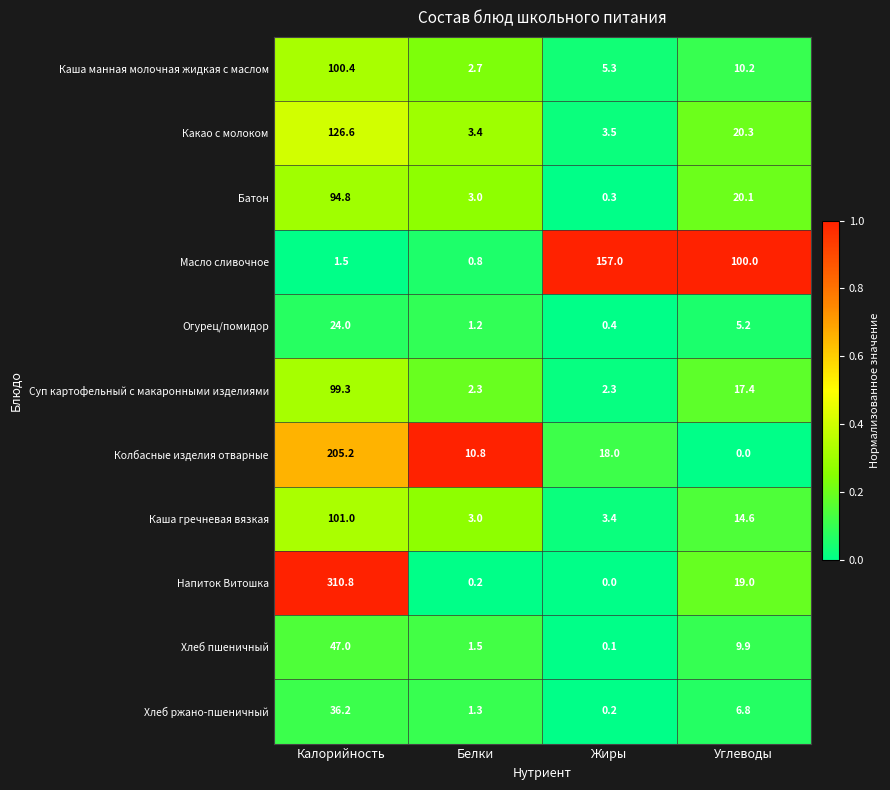

Rank the series by their maximum value, from lowest to highest.

Огурец/помидор, Хлеб ржано-пшеничный, Хлеб пшеничный, Батон, Суп картофельный с макаронными изделиями, Каша манная молочная жидкая с маслом, Каша гречневая вязкая, Какао с молоком, Масло сливочное, Колбасные изделия отварные, Напиток Витошка